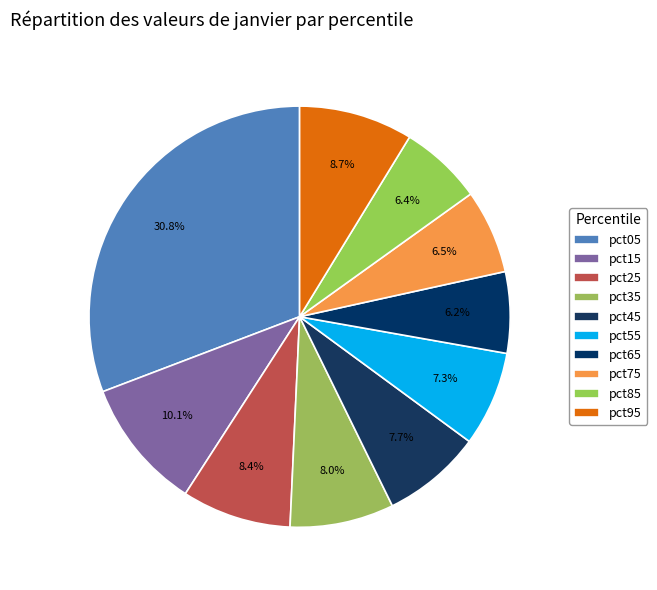

Does pct95 account for over 50% of the chart?

No